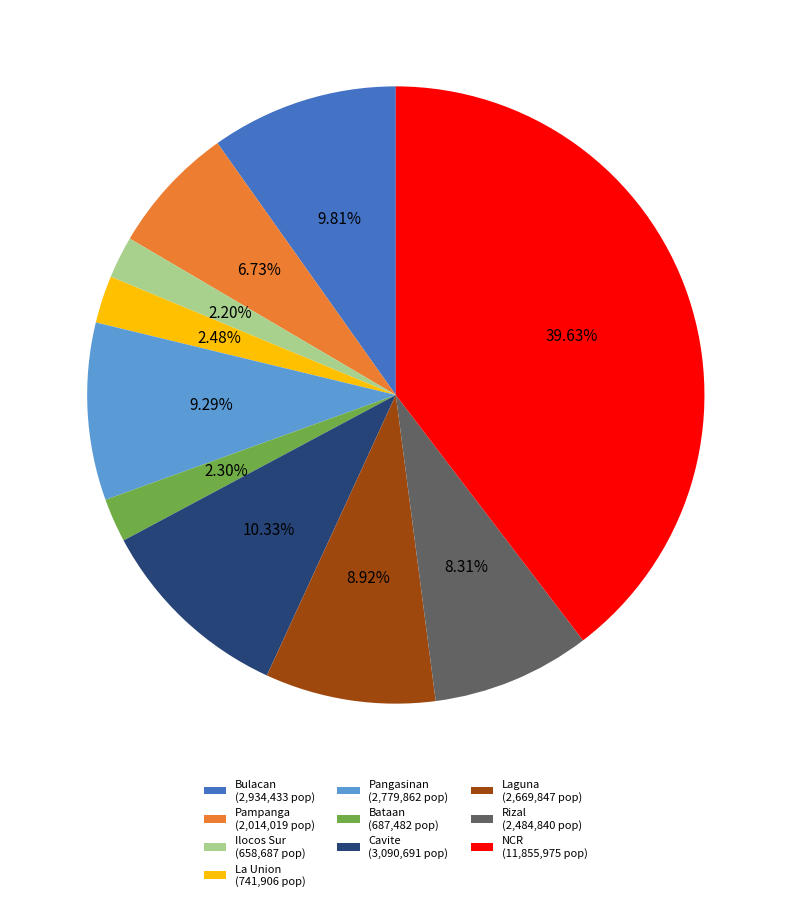

True or false: Cavite accounts for 23% of the total.

False